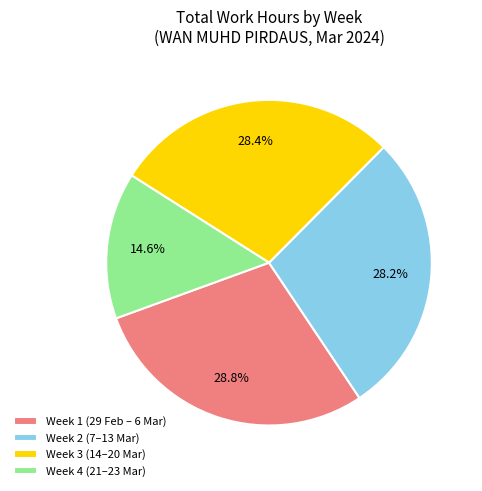

Do Week 2 (7–13 Mar) and Week 3 (14–20 Mar) together represent more than half of the pie?

Yes